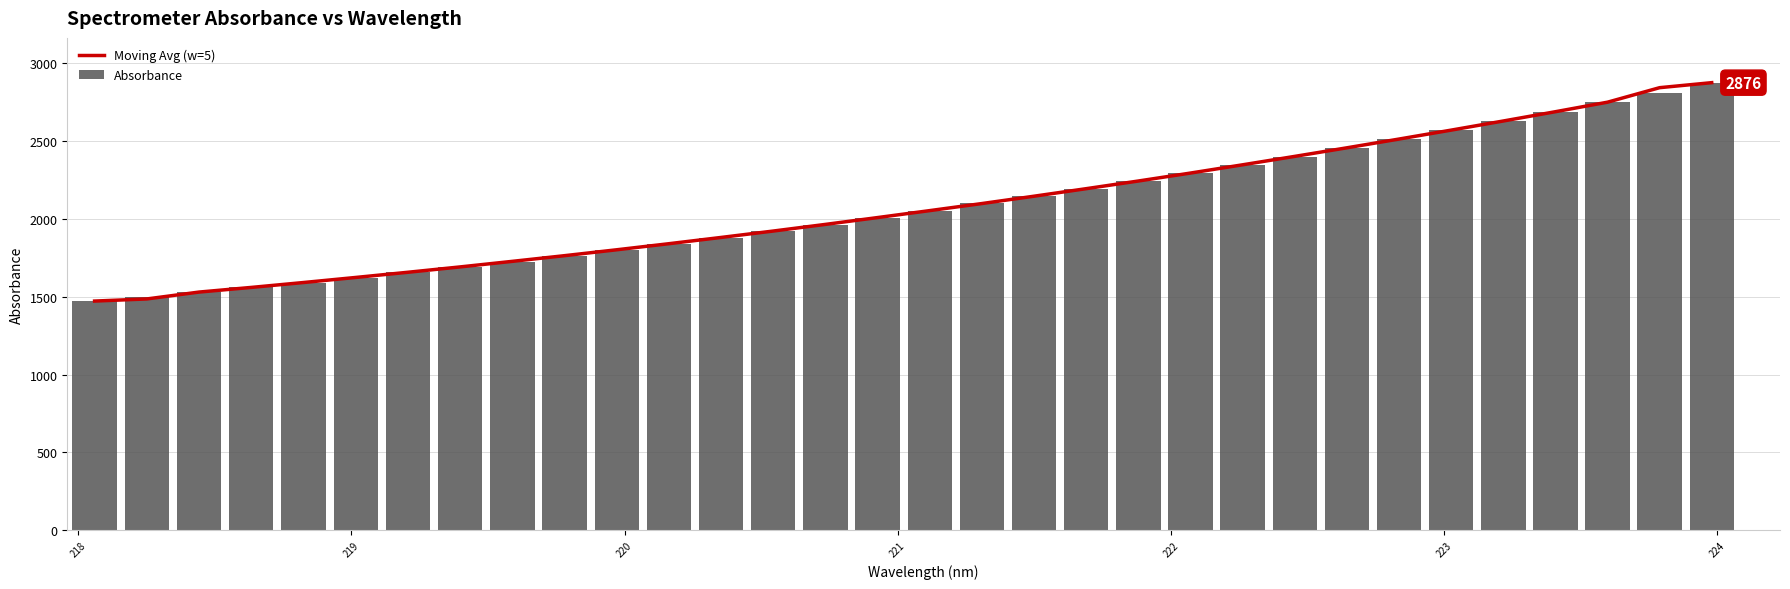

What is the maximum value for Moving Avg (w=5)?

2875.9